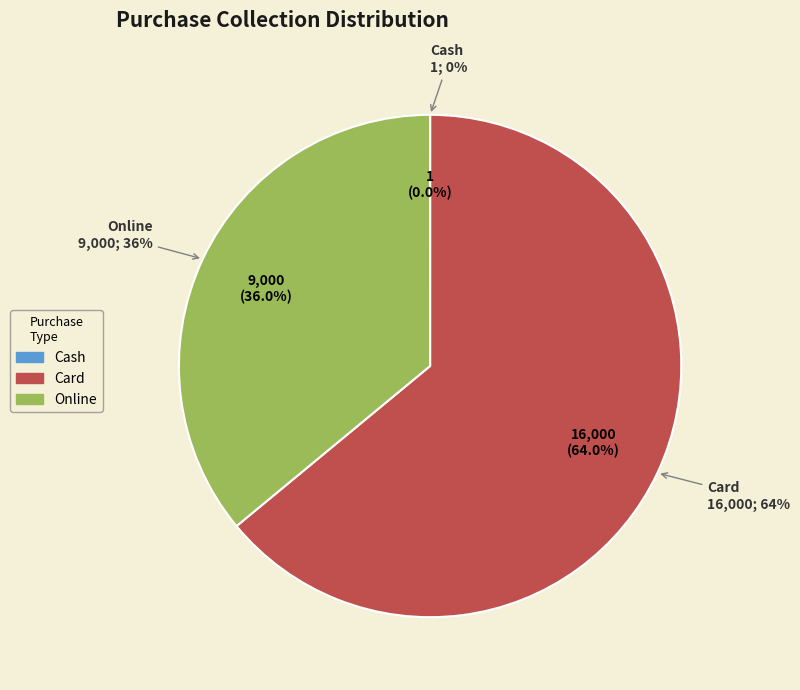

What is the majority slice?

Card